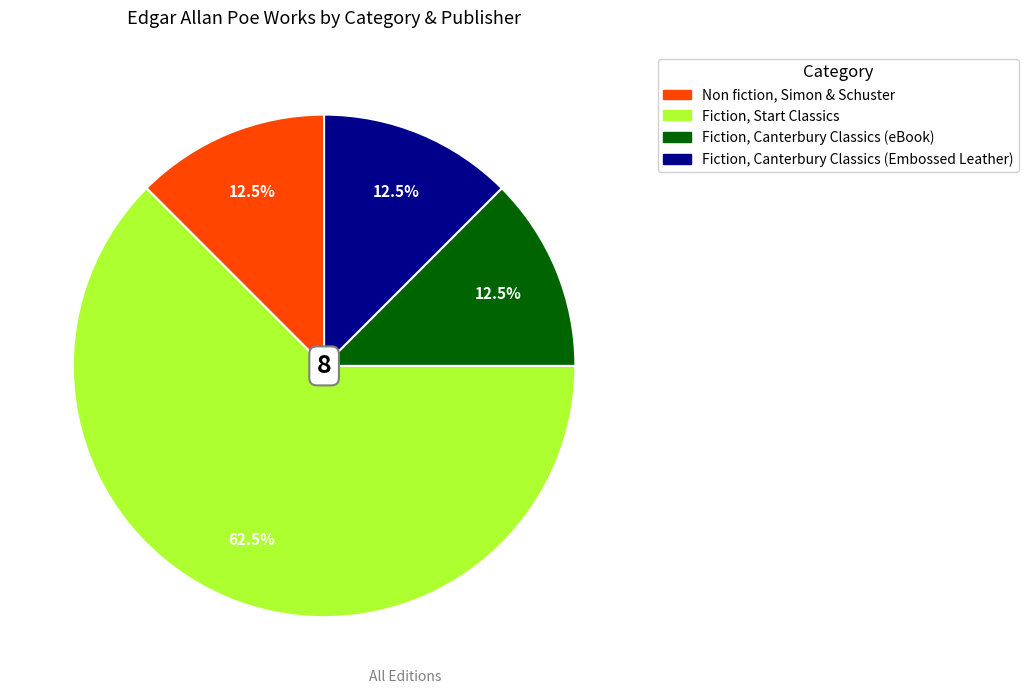

How many slices are in this pie chart?

4